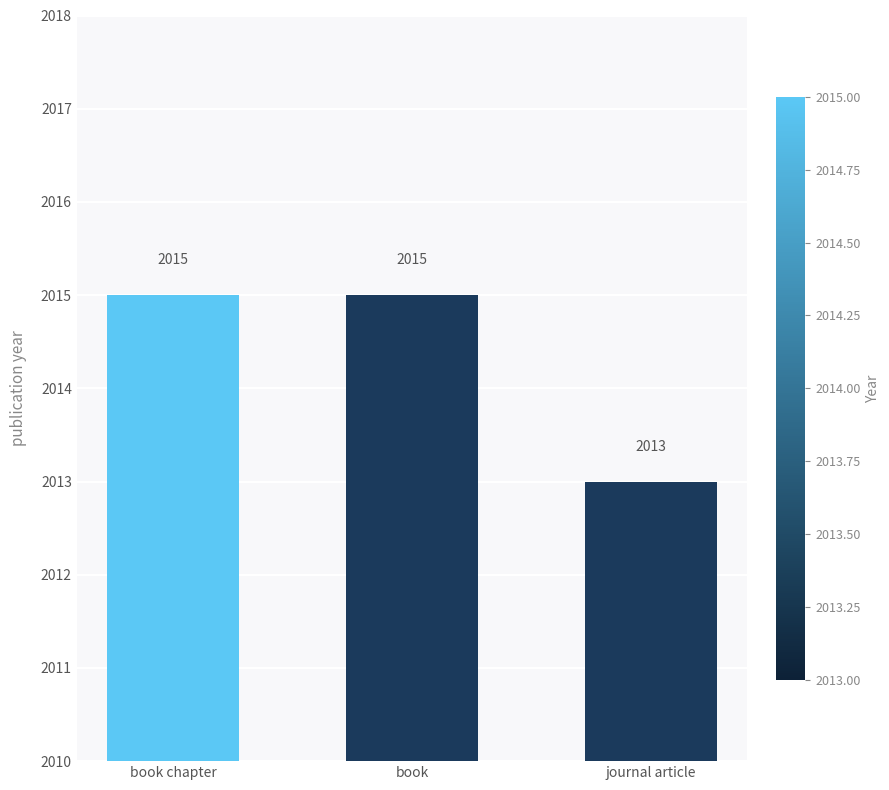

Which category has the lowest value across all series?

journal article